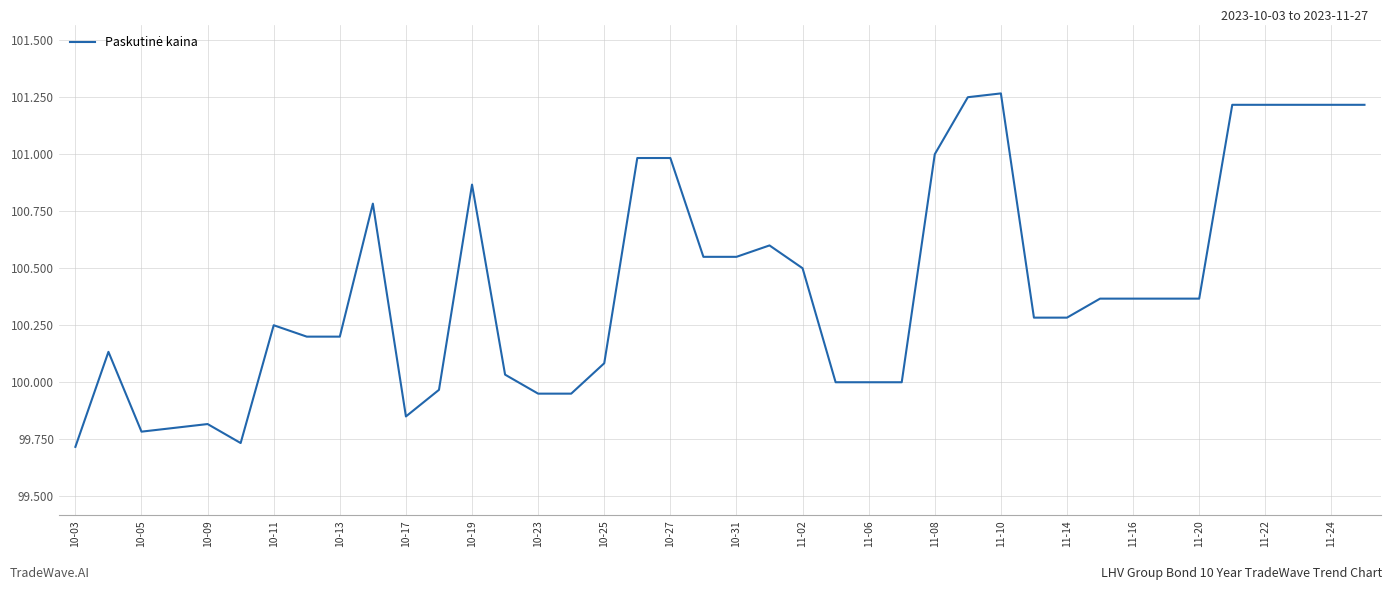

Approximately how many times larger is the value at 10-09 compared to 10-23?

1.0